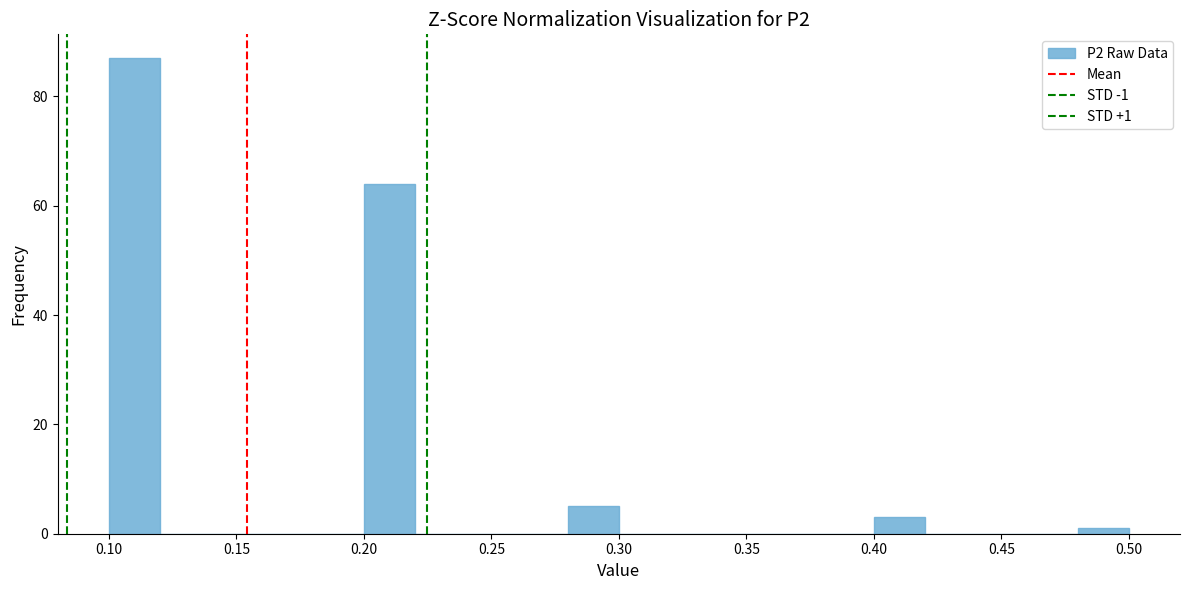

Over which range of the x-axis is the bar tallest?

0.10 to 0.12